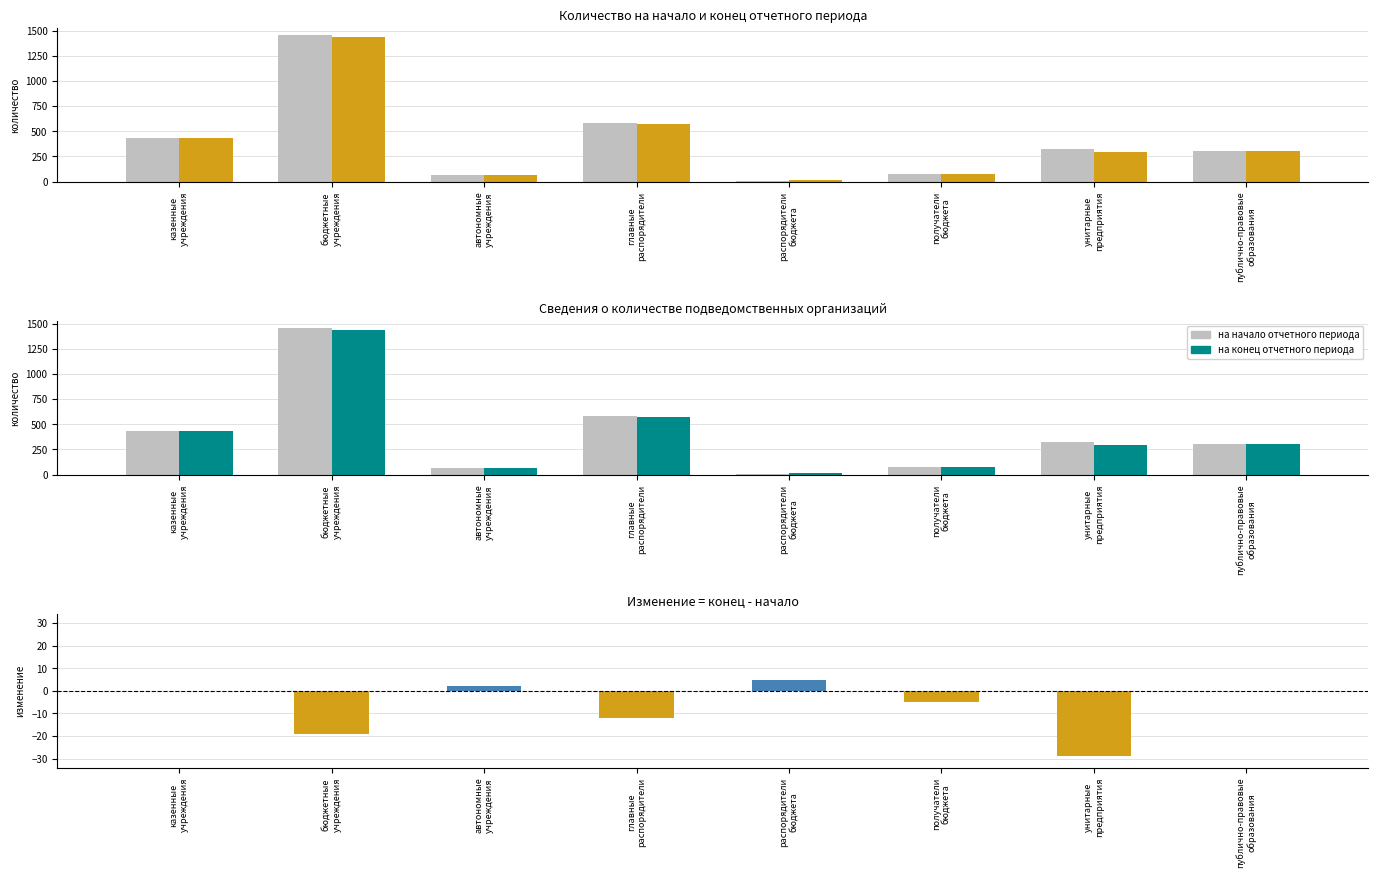

Where does the на начало отчетного периода series first go above 324?

казенные
учреждения